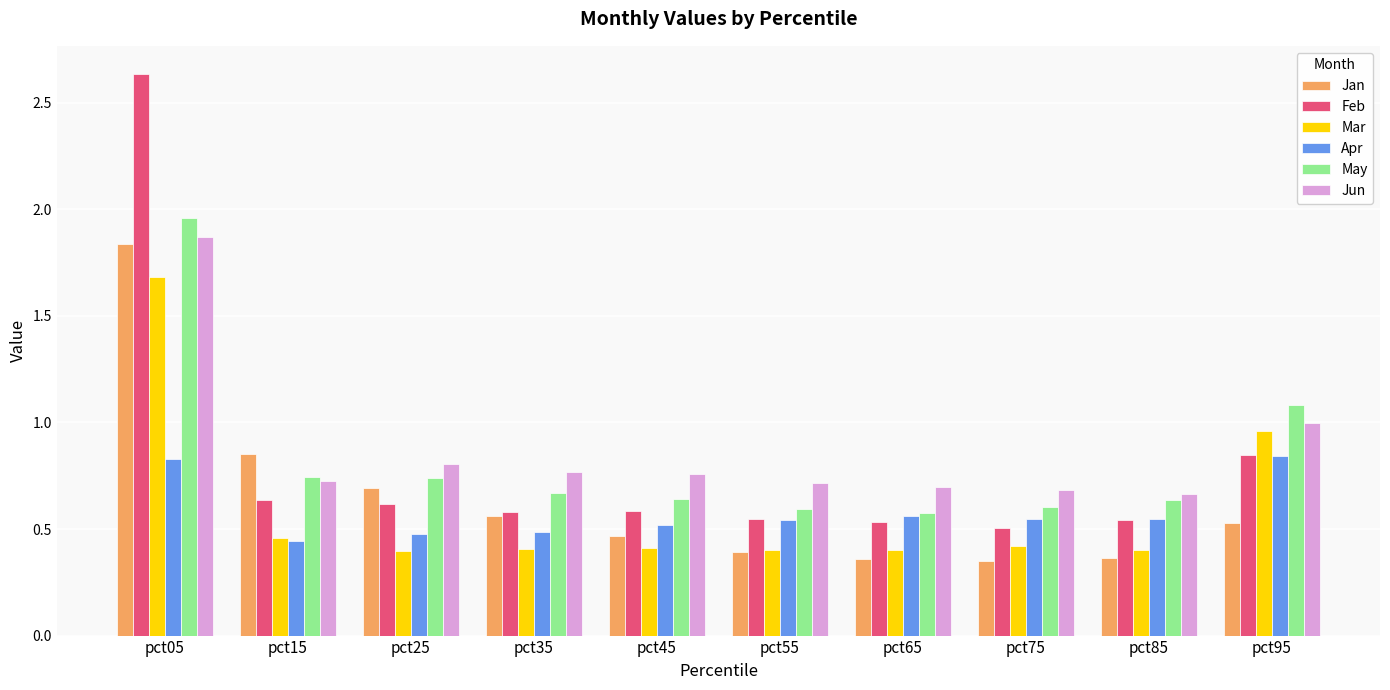

Which series has the widest spread of values?

Feb